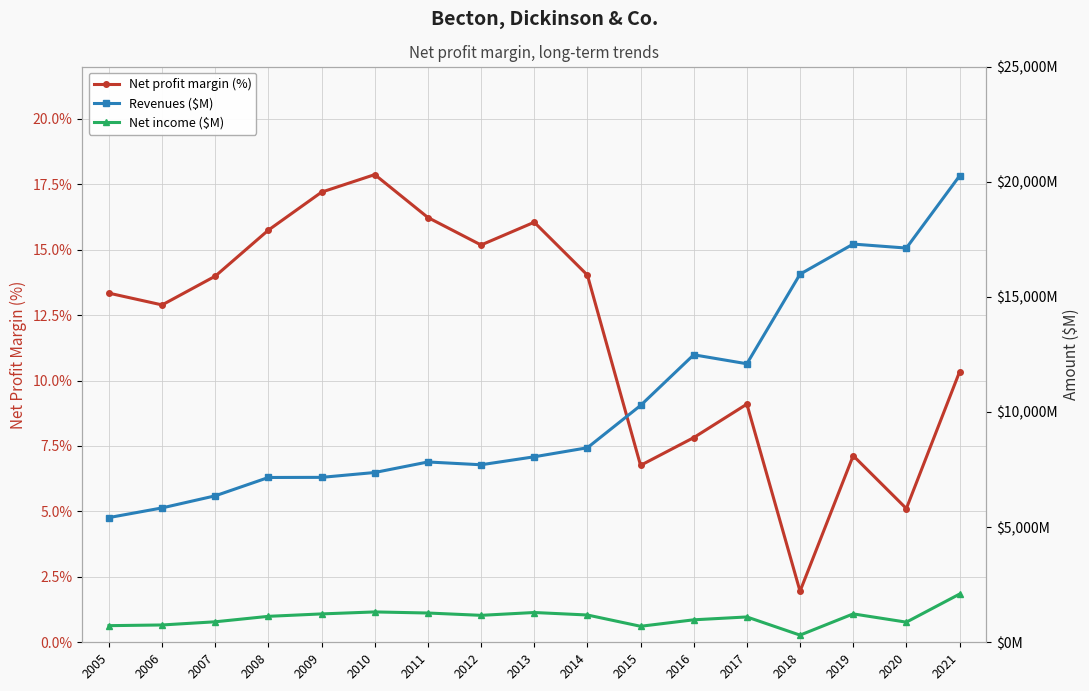

Reading left to right, transcribe all the data shown in this chart.

Net profit margin (%): 13.3	12.9	14.0	15.8	17.2	17.9	16.2	15.2	16.1	14.0	6.8	7.8	9.1	1.9	7.1	5.1	10.3
Revenues ($M): 5415.0	5835.0	6360.0	7156.0	7161.0	7372.0	7829.0	7708.0	8054.0	8446.0	10282.0	12483.0	12093.0	15983.0	17290.0	17117.0	20248.0
Net income ($M): 722.0	752.0	890.0	1127.0	1232.0	1318.0	1271.0	1170.0	1293.0	1185.0	695.0	976.0	1100.0	311.0	1233.0	874.0	2092.0